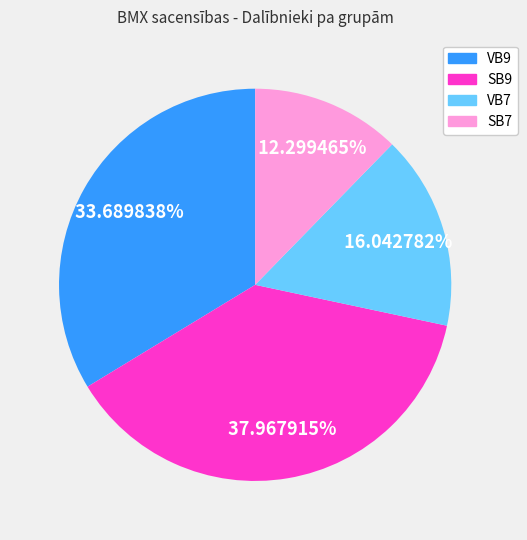

What is the total percentage of VB9 and VB7?

49.7%